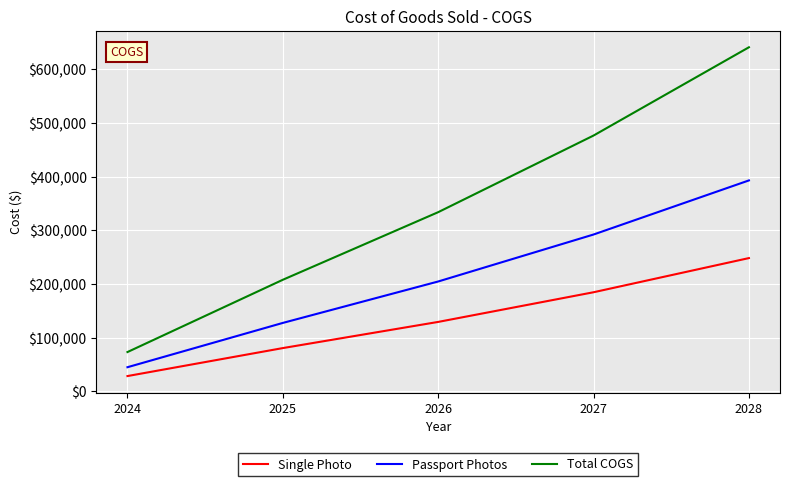

Is this an area chart (filled region under the line)?

No